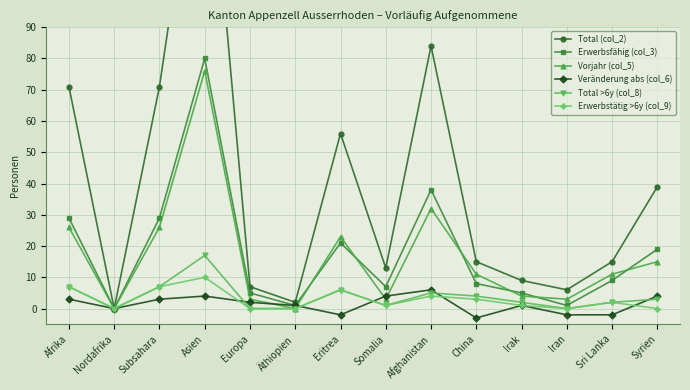

What is the sum of the Veränderung abs (col_6) values at Iran and Irak?

-1